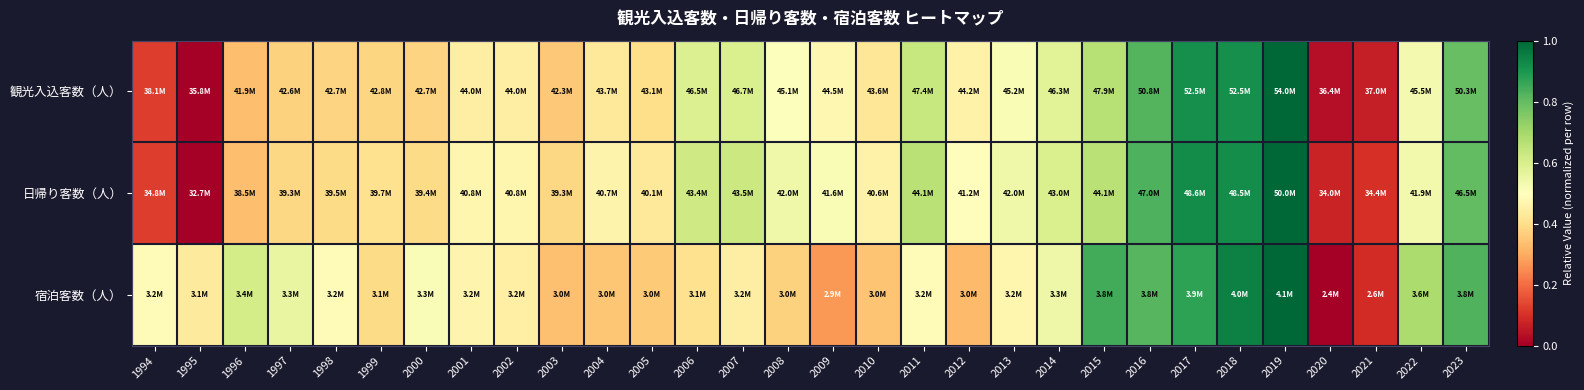

Which series changed the most between 1994 and 2013?

日帰り客数（人）